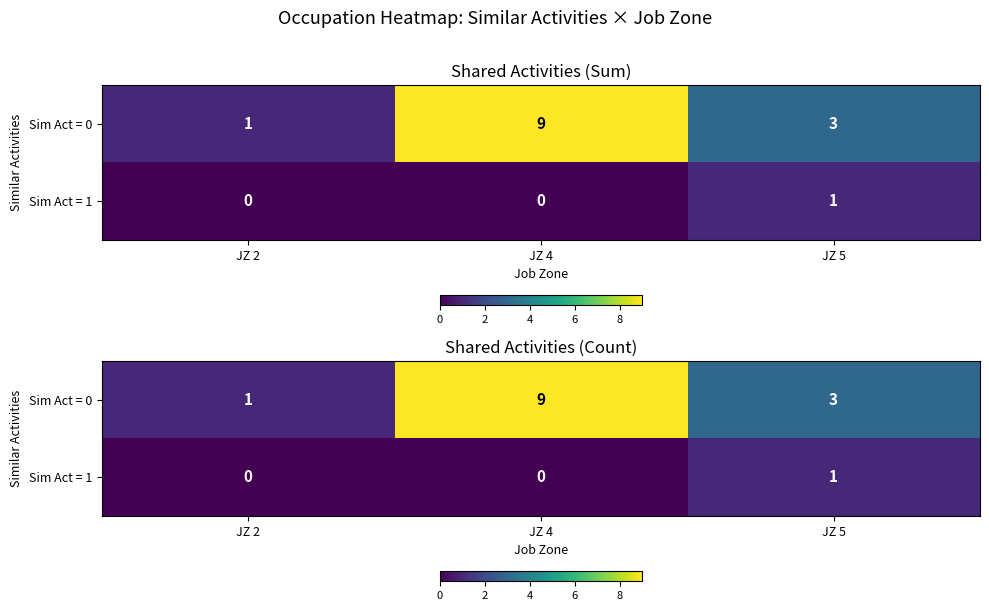

The value of Sim Act = 1 at JZ 5 is 1. True or false?

False